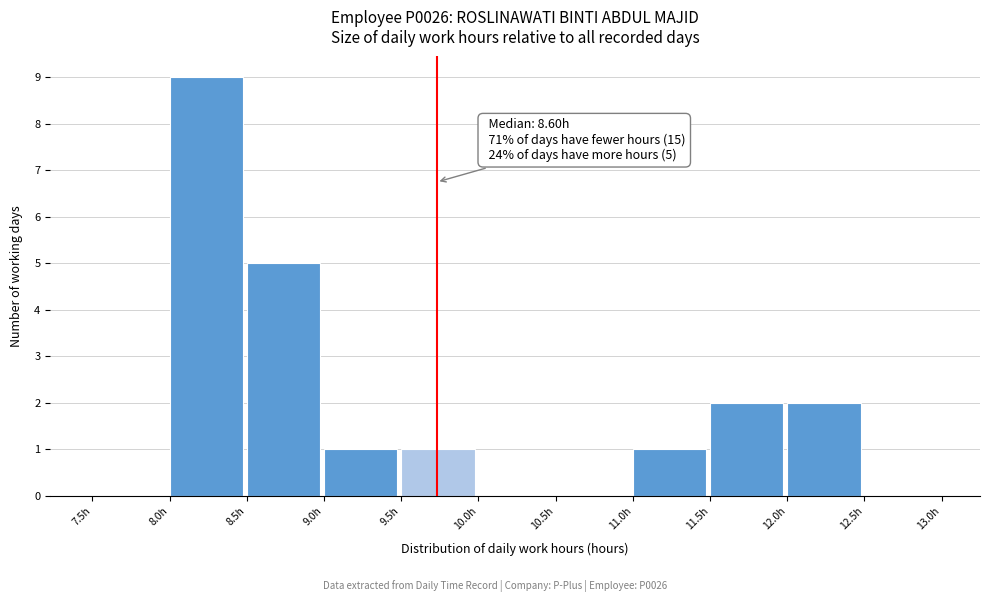

Which range on the x-axis has the tallest bar?

8.0 to 8.5